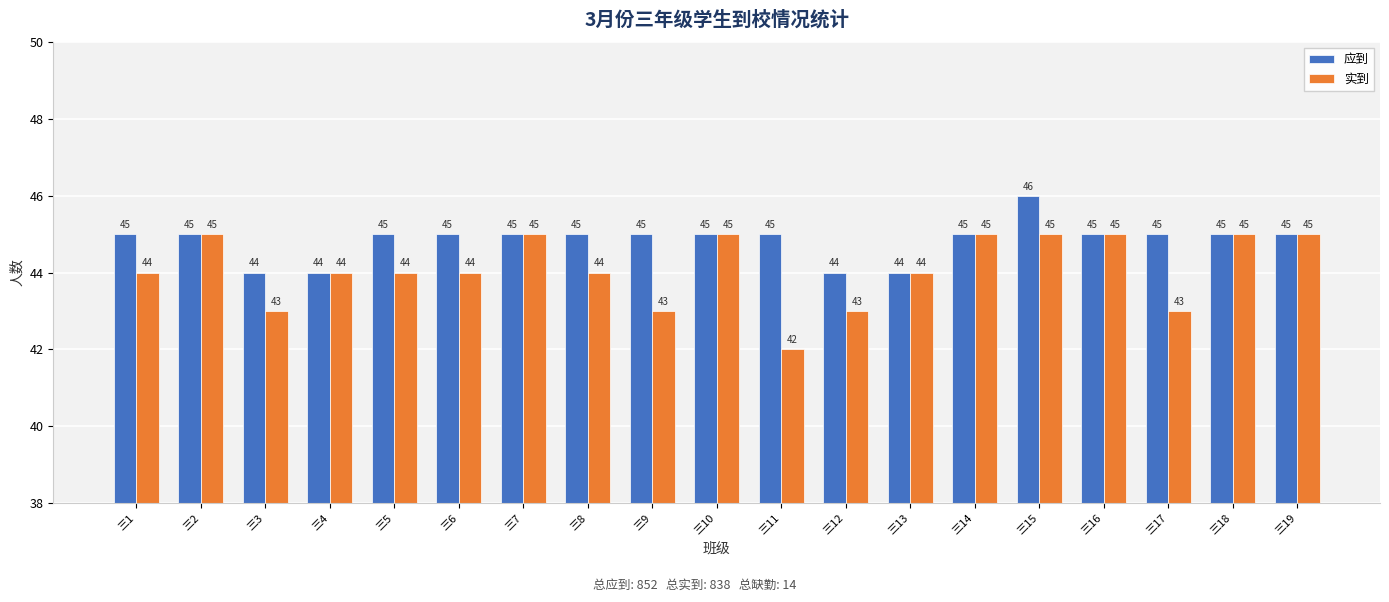

How many groups of bars are there?

19